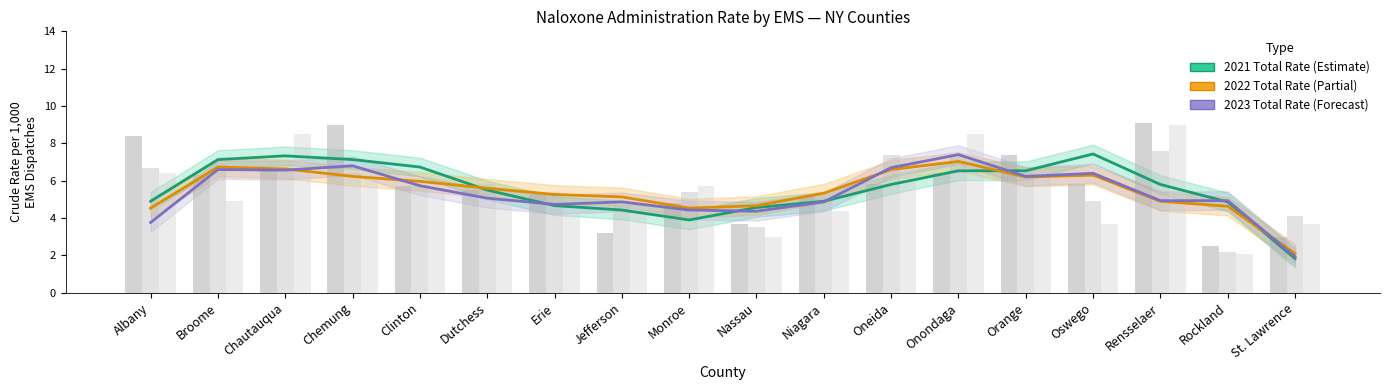

Which series has the widest spread of values?

2021 Total Rate